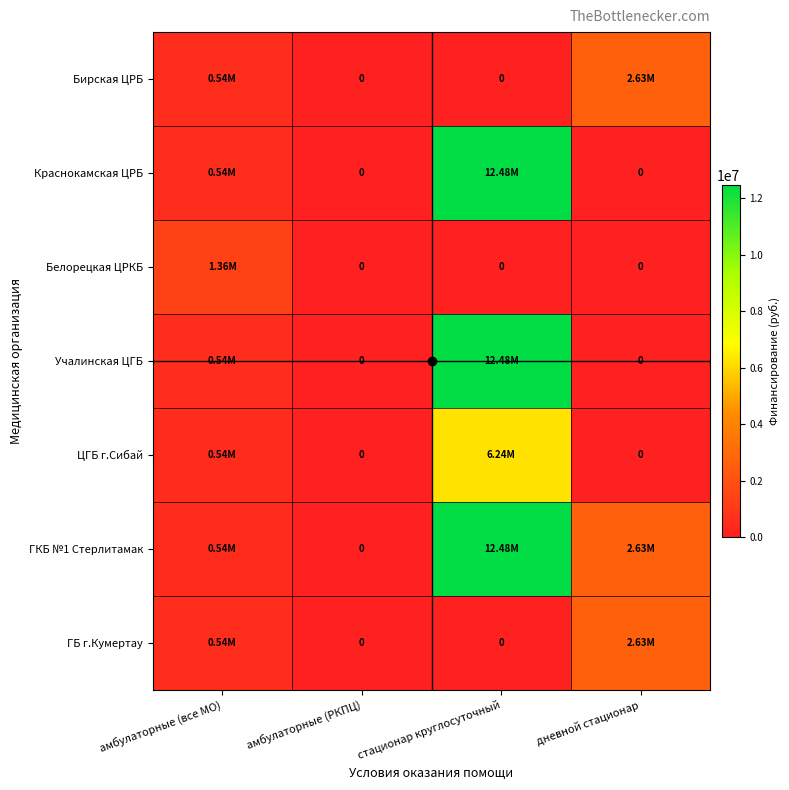

What is the sum of all Белорецкая ЦРКБ values?

1363202.4